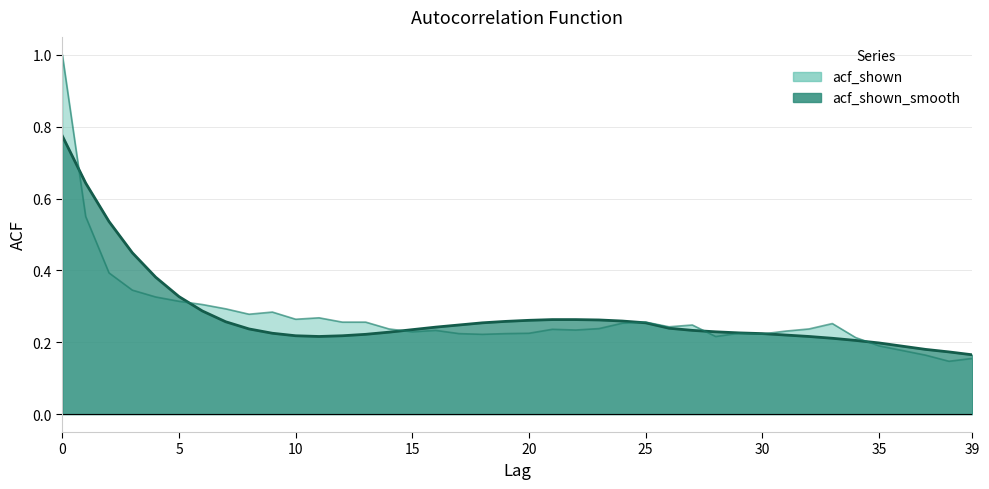

What is the value of the acf_shown_smooth point at the 12th from the left?

0.2